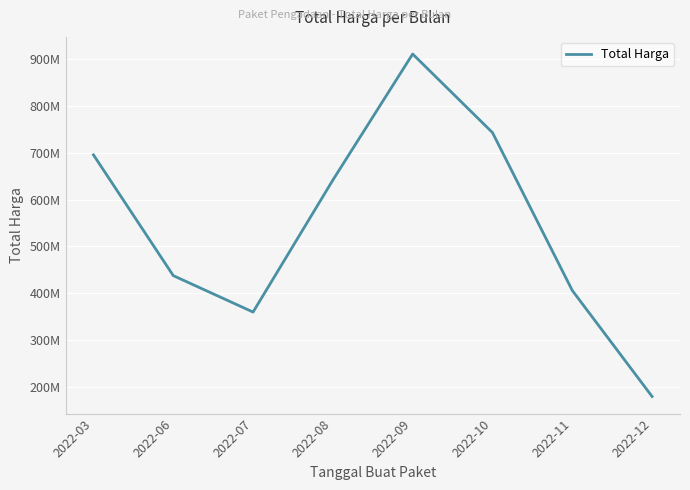

Which category has the highest value across all series?

2022-09